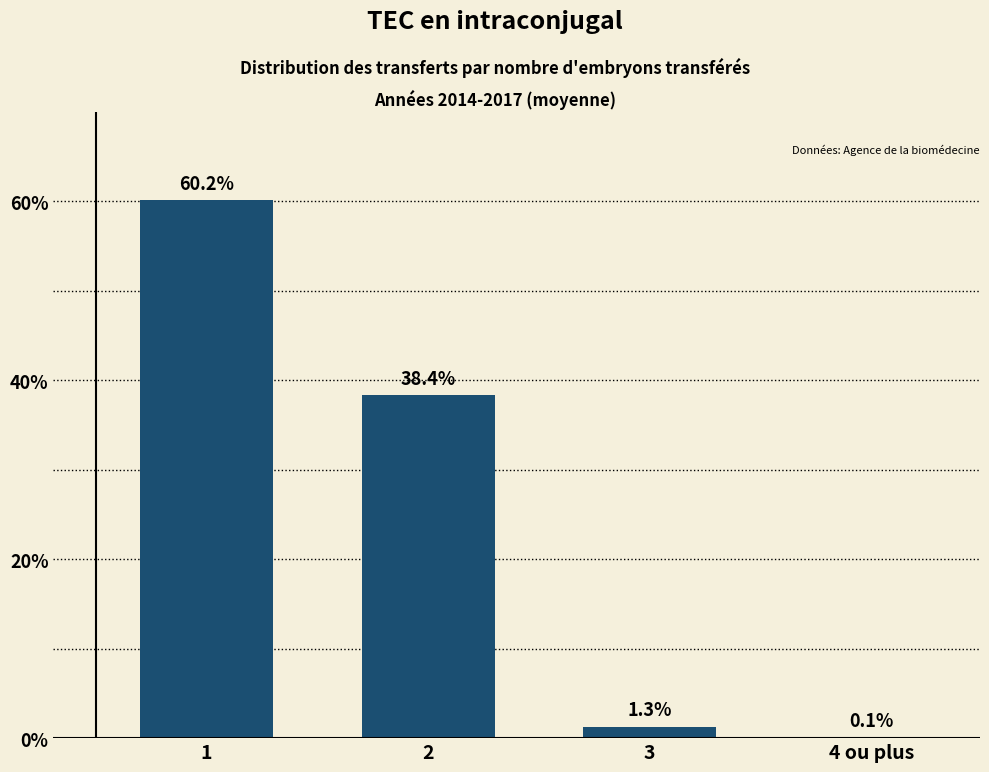

Reading right to left, what are all the values shown in this chart?

4 ou plus=0.1	3=1.3	2=38.4	1=60.2